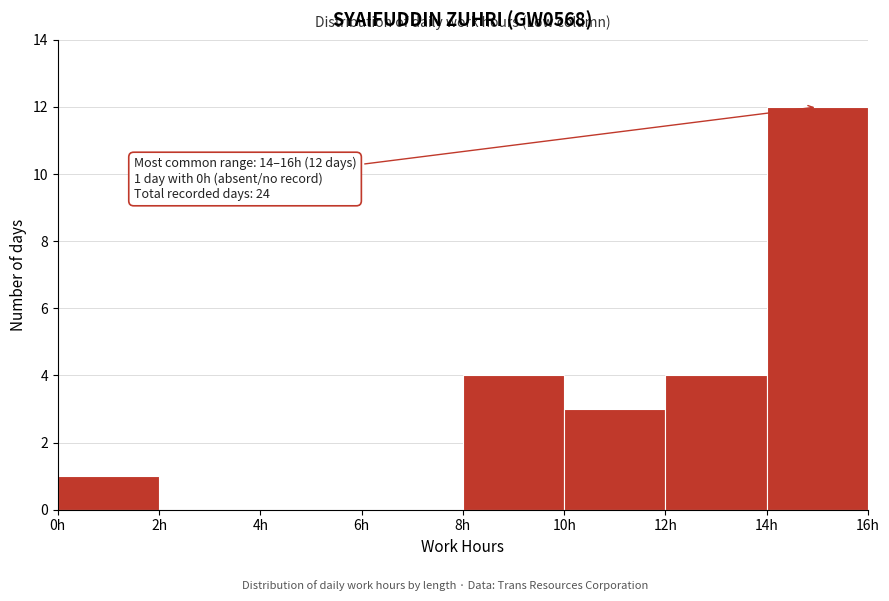

Over which range of the x-axis is the bar tallest?

14 to 16